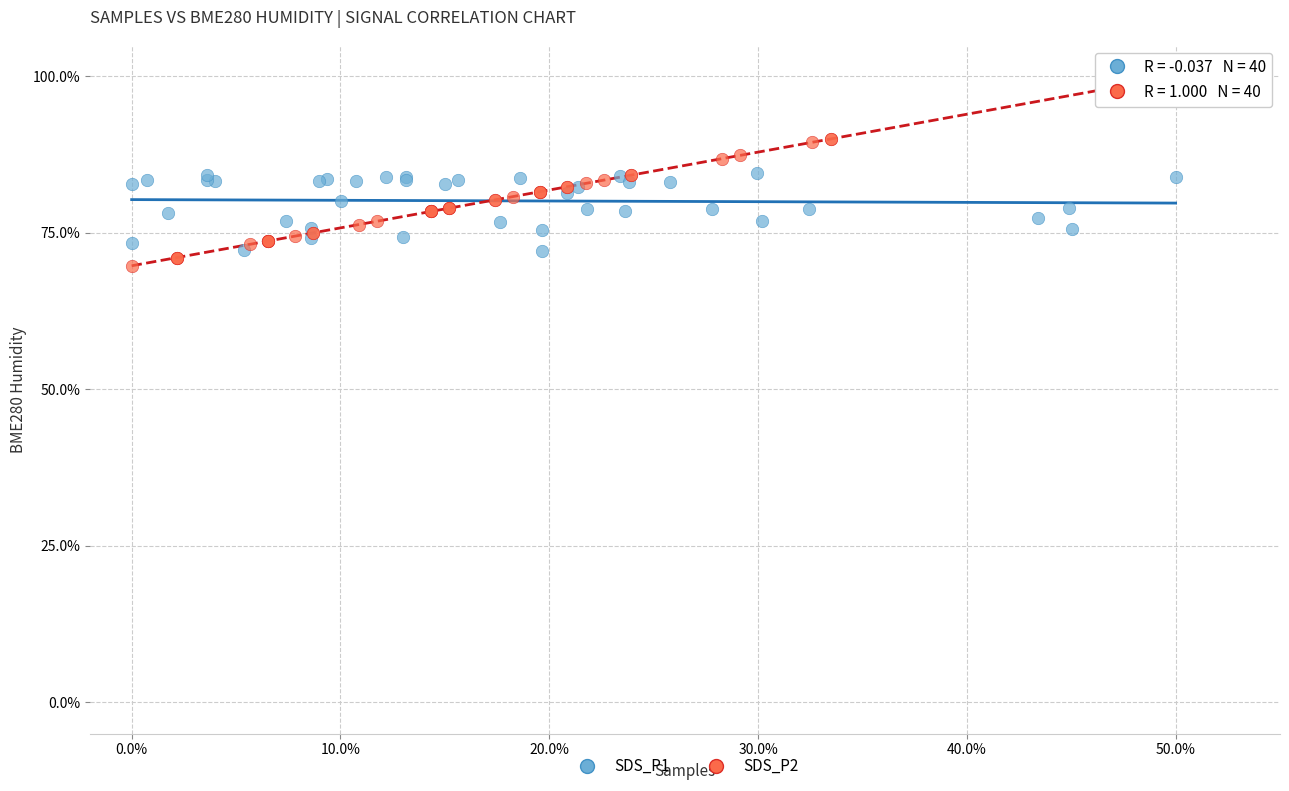

What are all the series names shown in the legend?

SDS_P1, SDS_P2